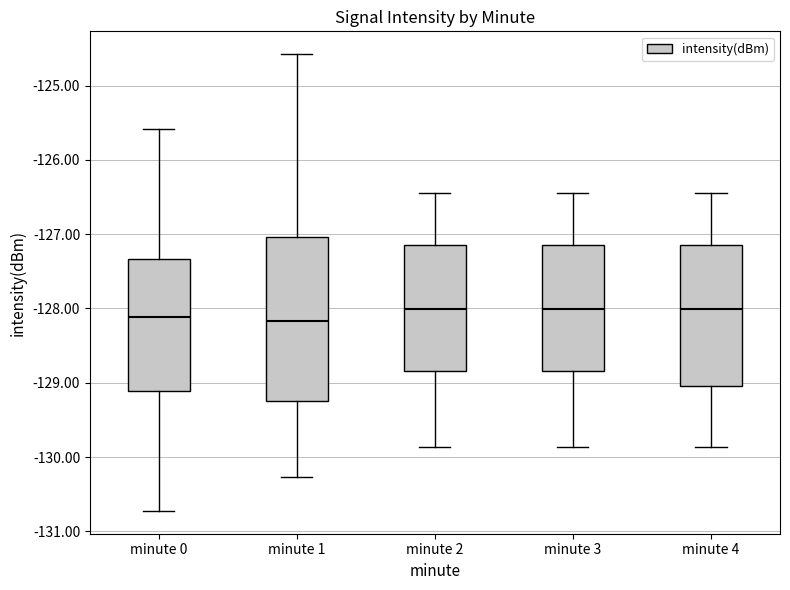

Which box is the tallest, from its lower edge to its upper edge?

minute 1